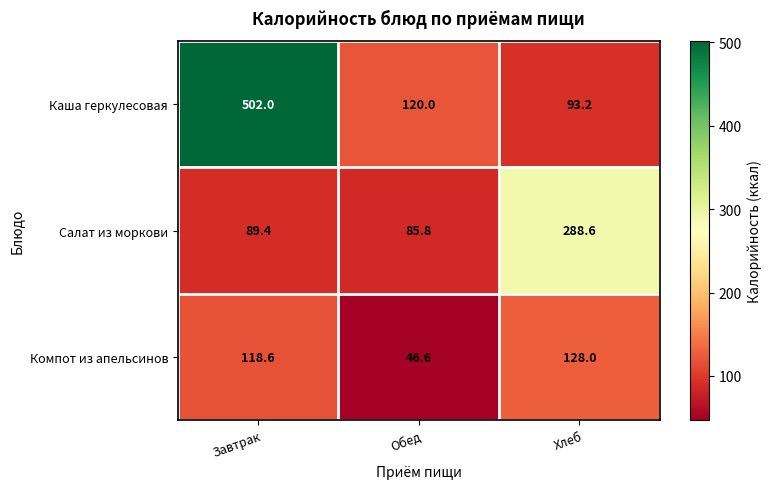

At which label does Компот из апельсинов reach its minimum?

Обед